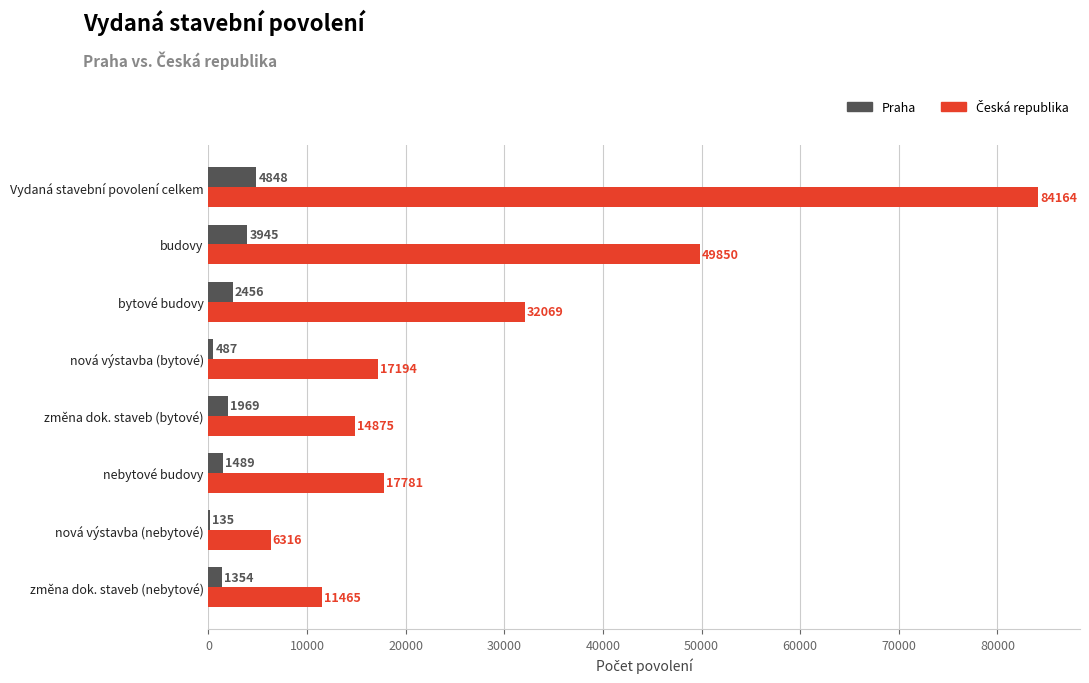

The value of Praha at nová výstavba (bytové) is 487. True or false?

True